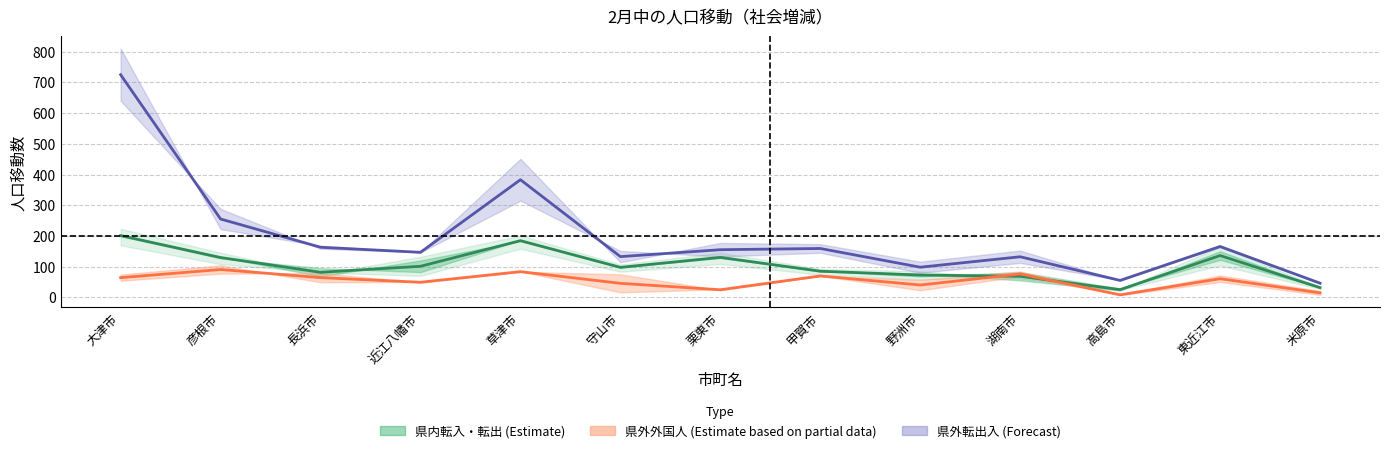

Which series has the largest total across all categories?

県外への転出_総数